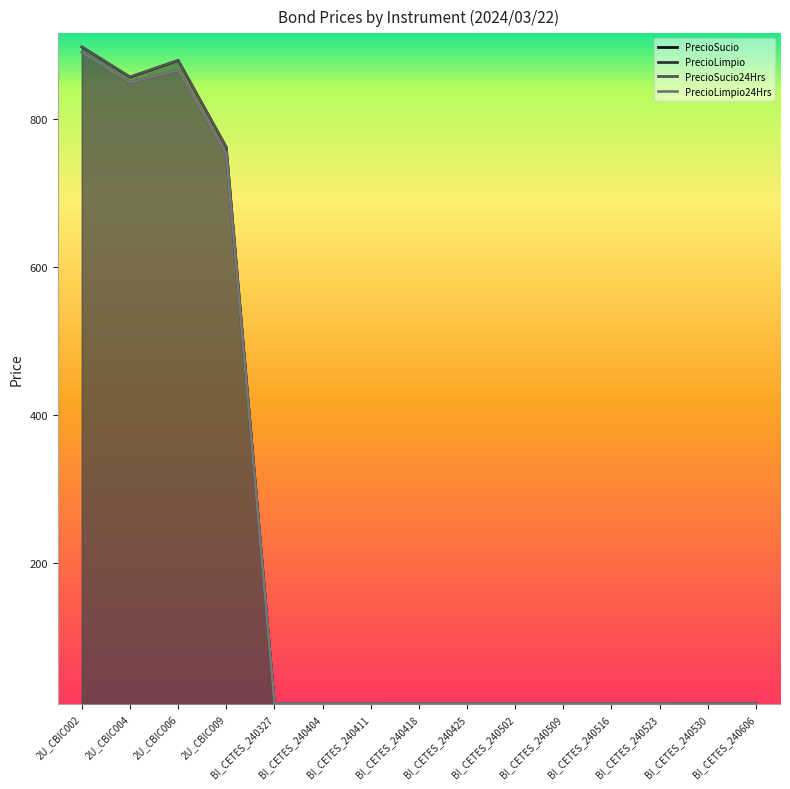

What is the greatest value displayed?

898.2